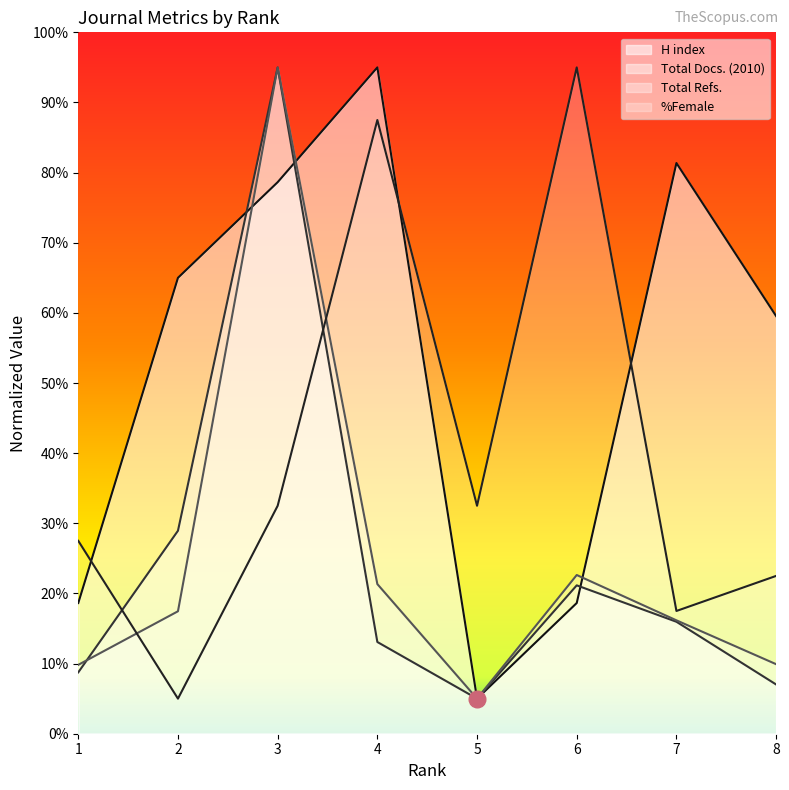

Between 2 and 7, which series saw the biggest shift?

H index